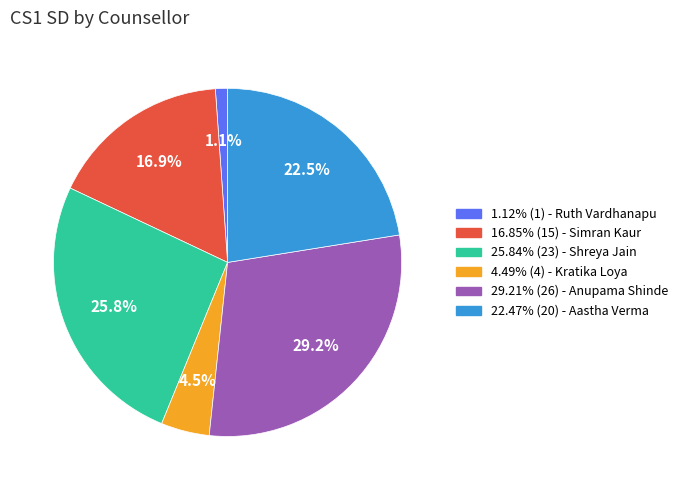

Does any single category account for the majority?

No